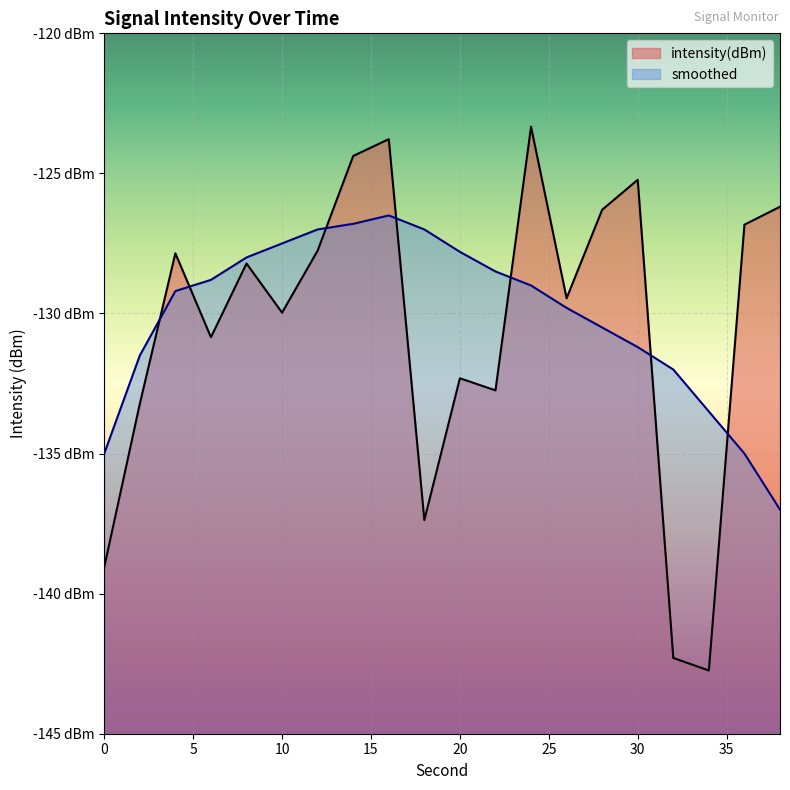

Which series has the largest total across all categories?

smoothed